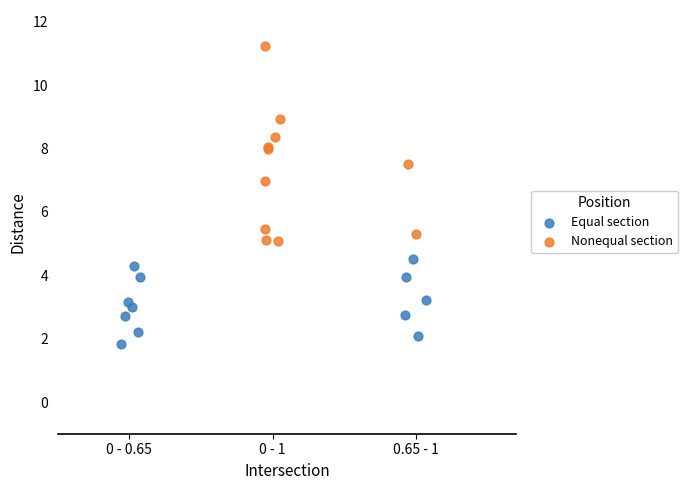

Which series has the largest Y range (max minus min)?

Nonequal section